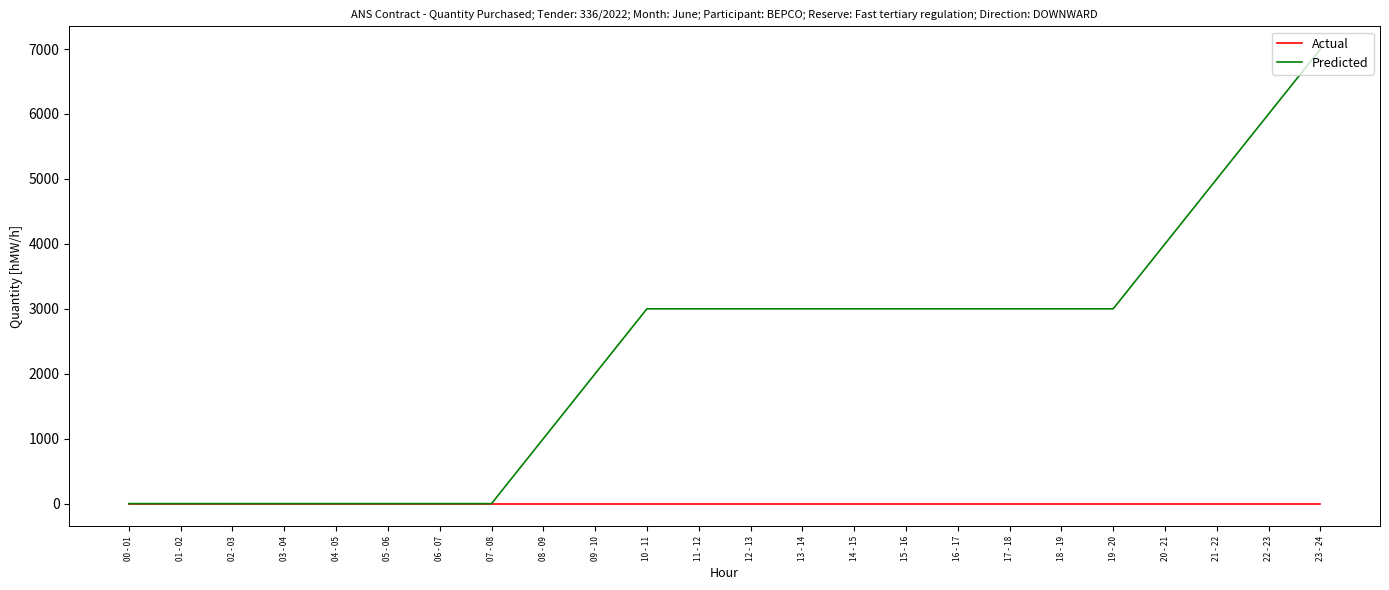

What is the average value of the Predicted series?

2292